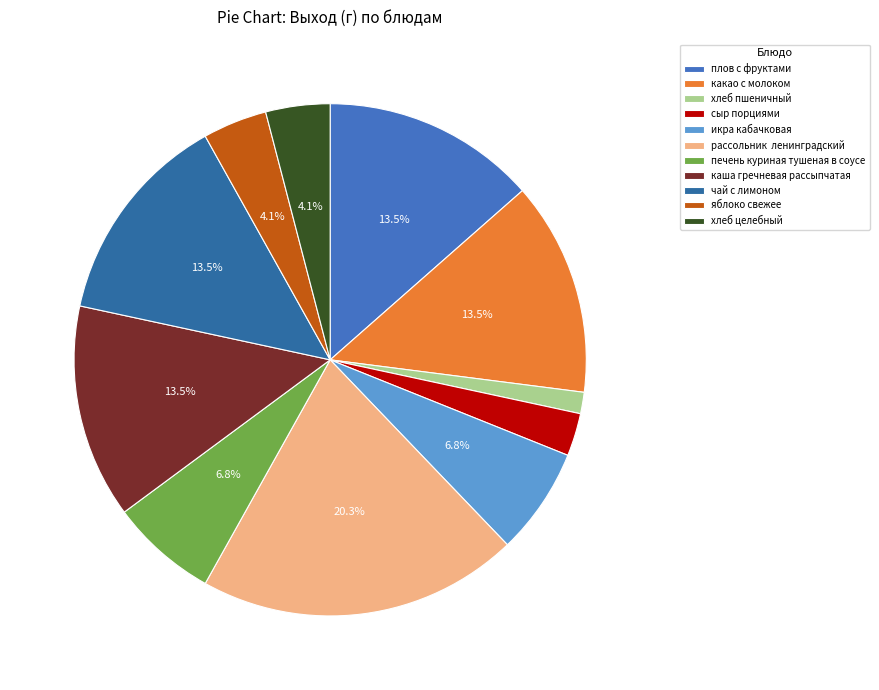

To the nearest percent, what is the combined percentage of хлеб пшеничный and каша гречневая рассыпчатая?

15%